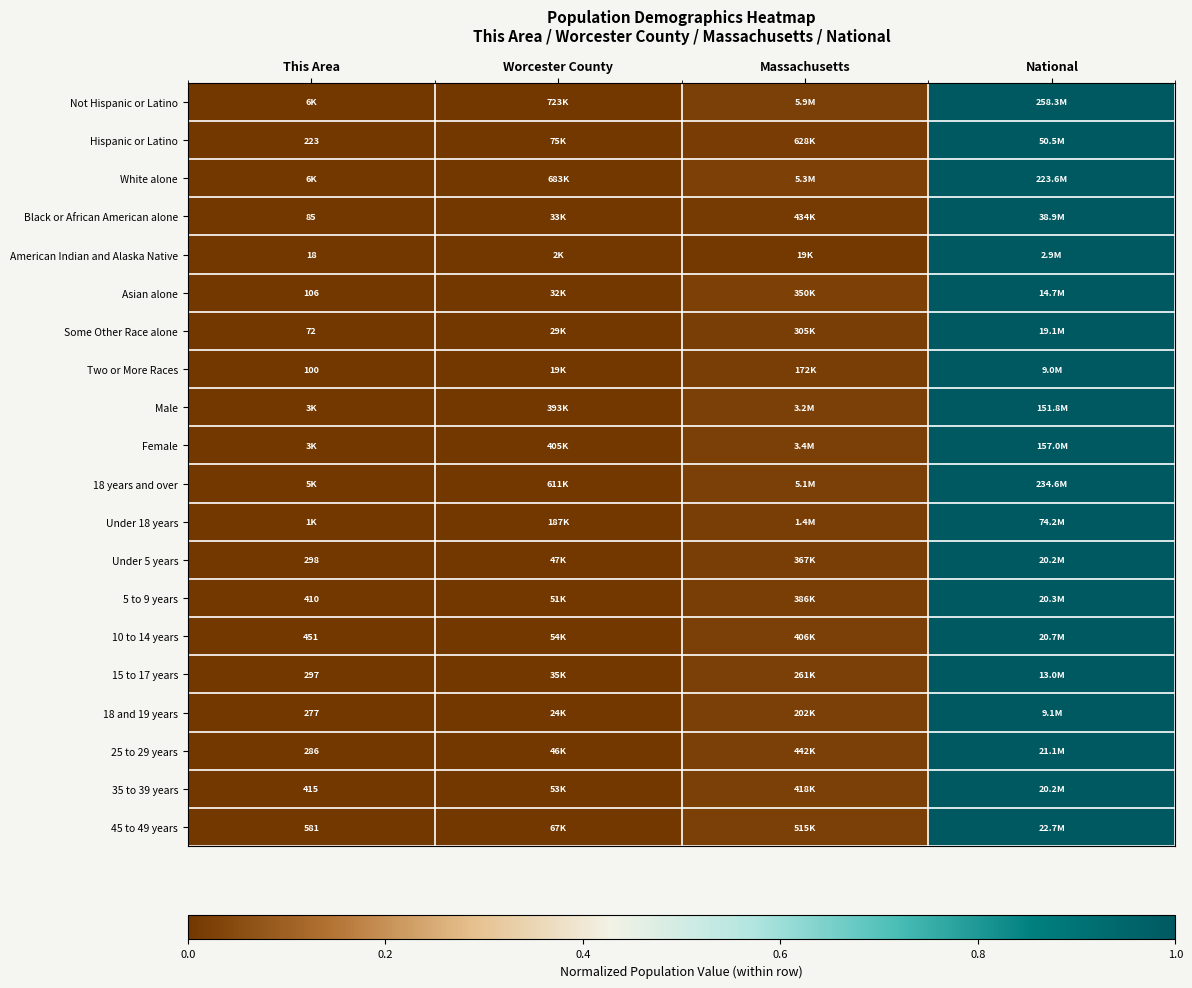

At which label is Under 18 years closest to 0?

This Area